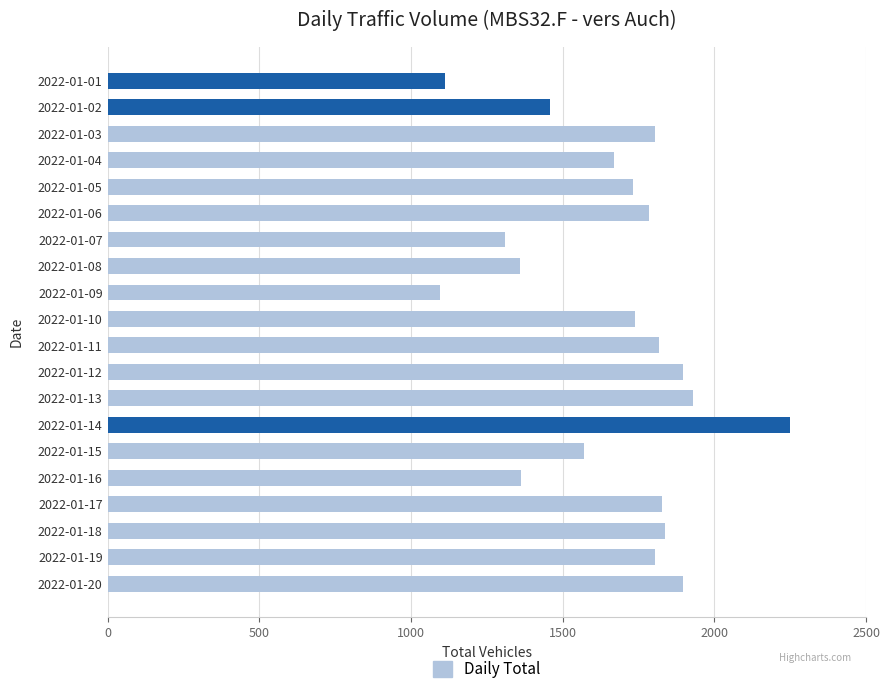

What is the difference between the values at 2022-01-10 and 2022-01-17?

90